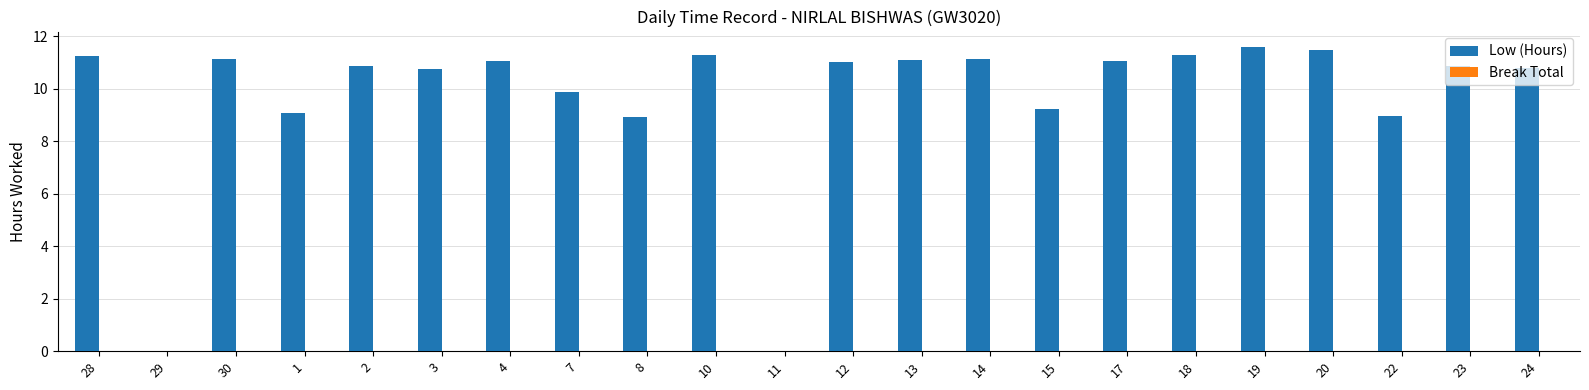

True or false: the data shows 7.2 at 29.

False